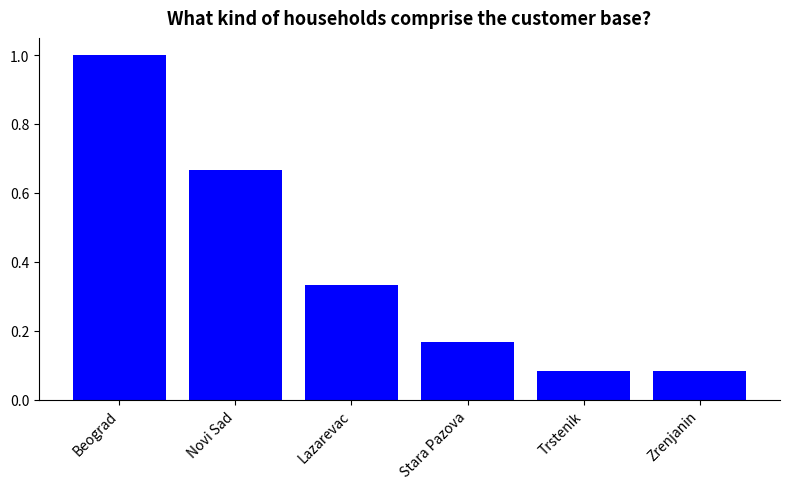

What position from the left is Lazarevac?

3